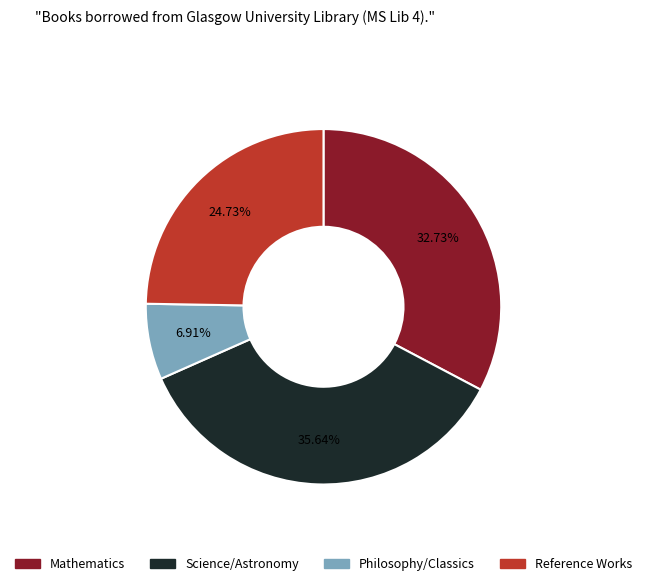

How many segments does this pie chart have?

4